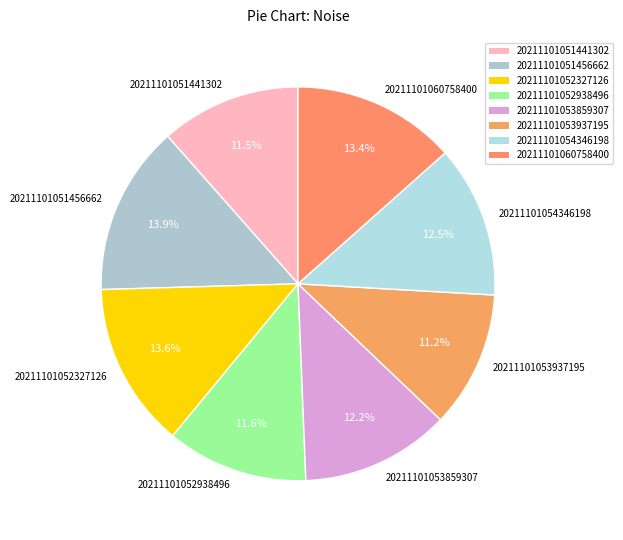

Approximately how many times larger is the value at 20211101060758400 compared to 20211101051441302?

1.2